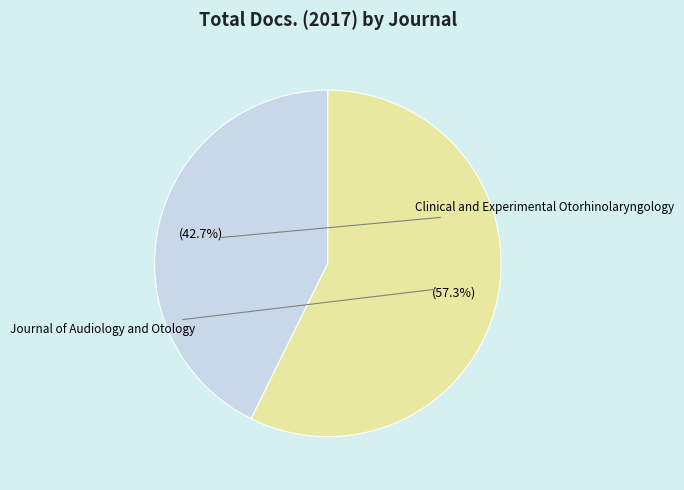

Which category has the biggest portion of the pie?

Journal of Audiology and Otology